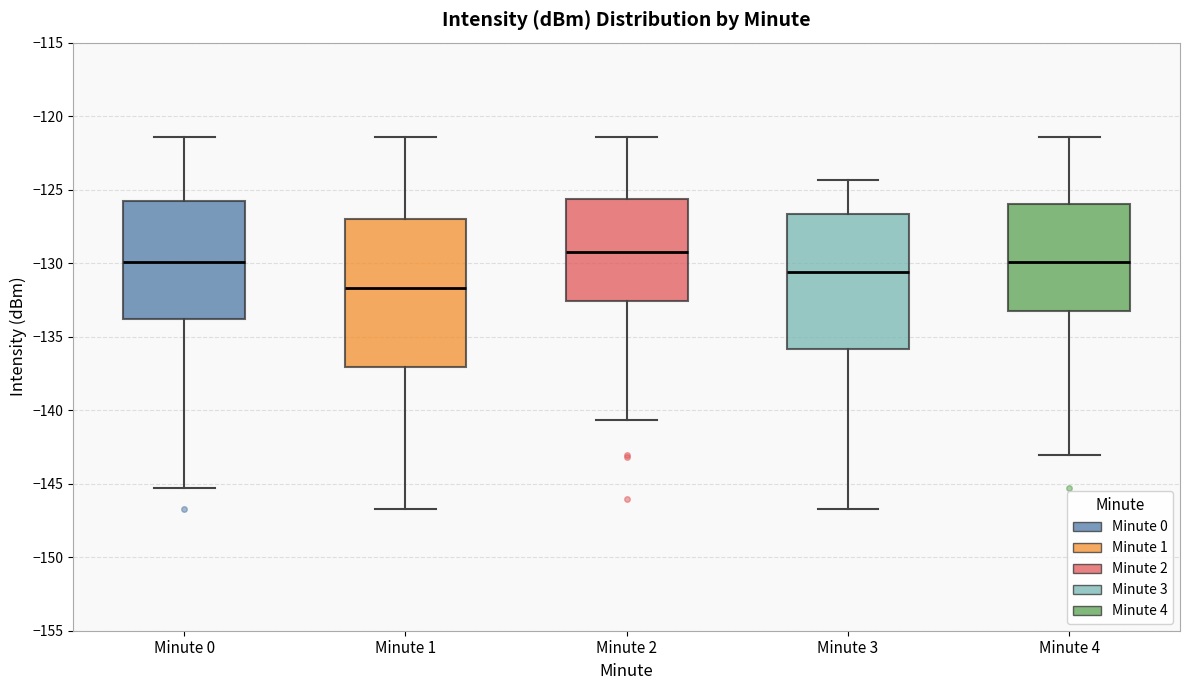

Which box's median line is the highest?

Minute 2